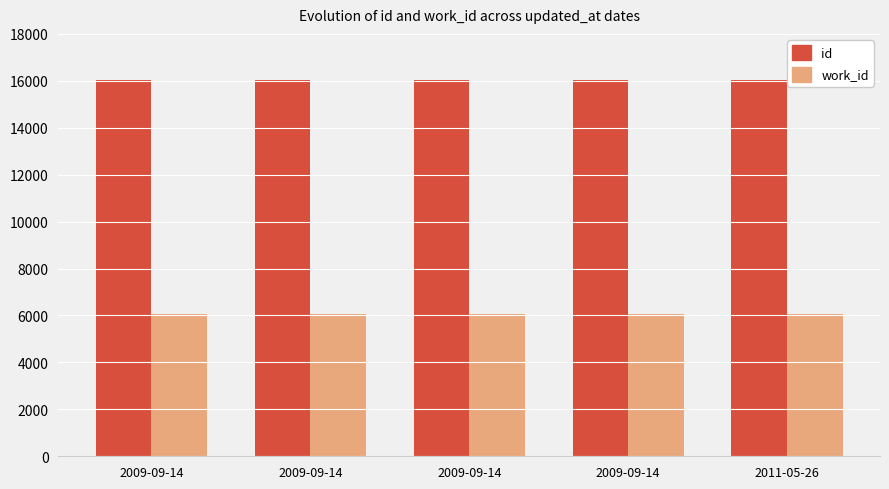

Is the value of id at 2011-05-26 greater than the value of work_id at 2009-09-14?

Yes